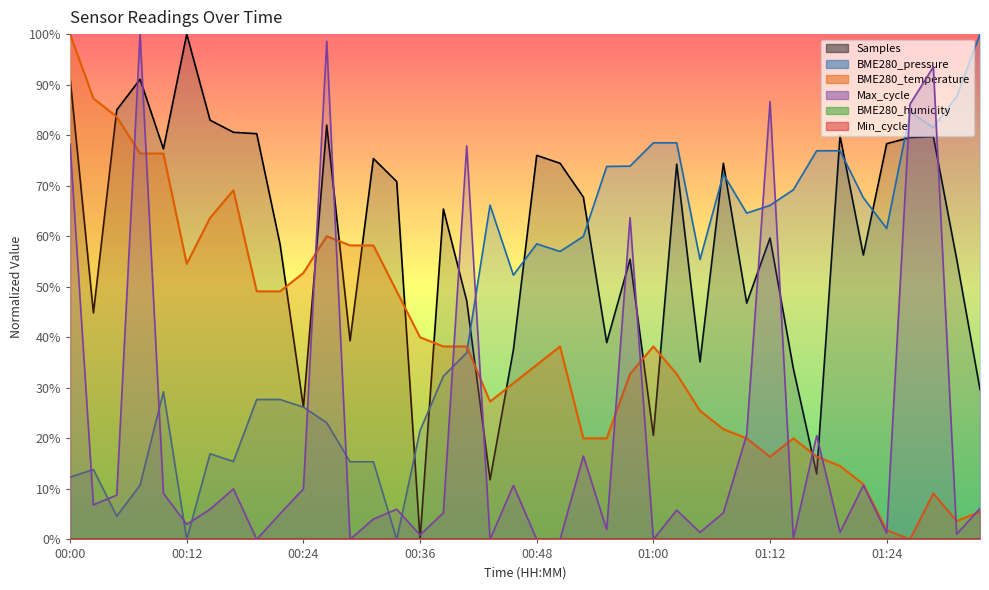

Does the chart display data point markers on the line(s)?

No